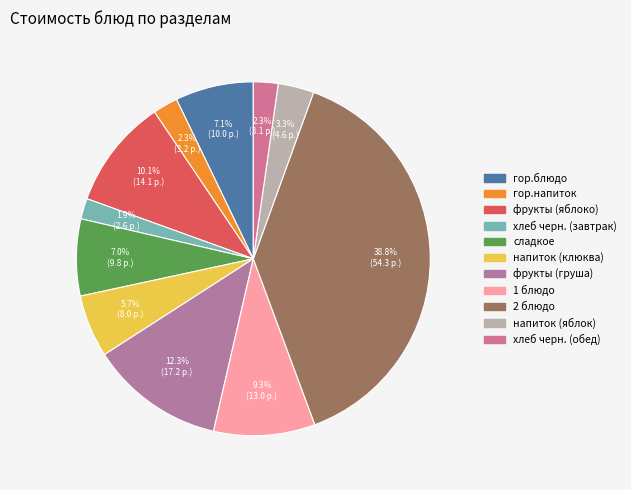

Which has a higher value, 1 блюдо or сладкое?

1 блюдо